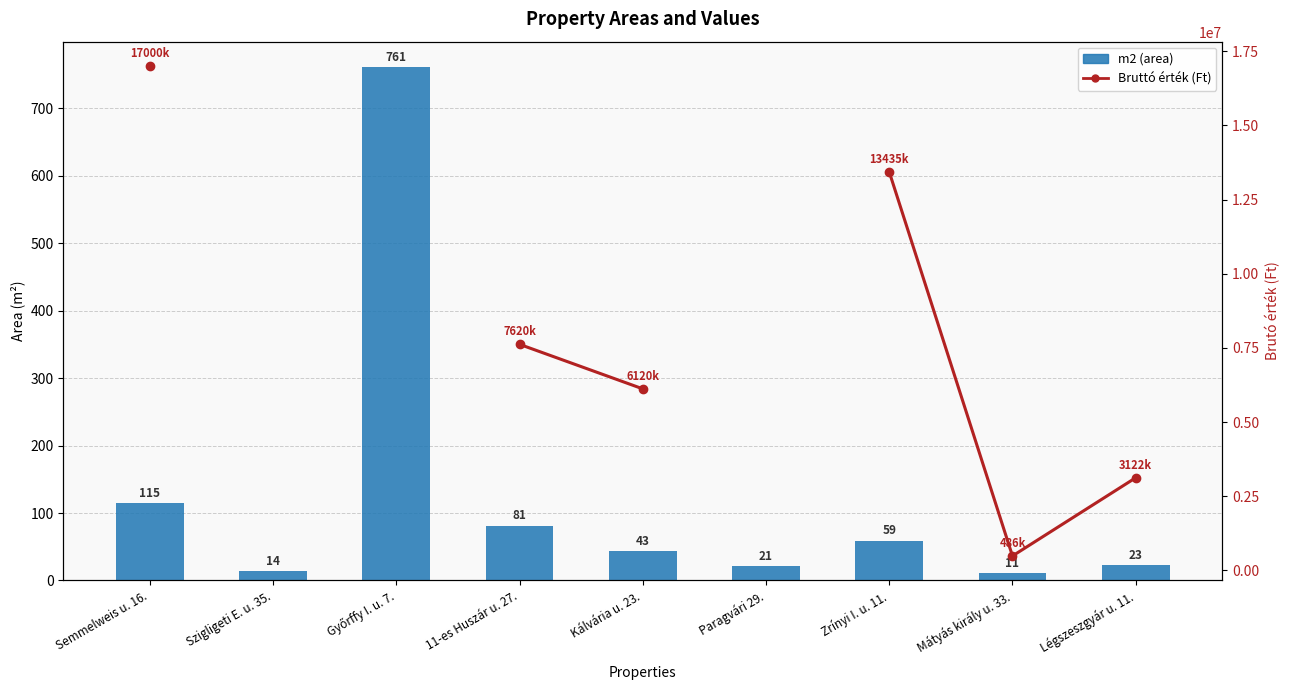

Which series has the widest spread of values?

Bruttó érték (Ft)